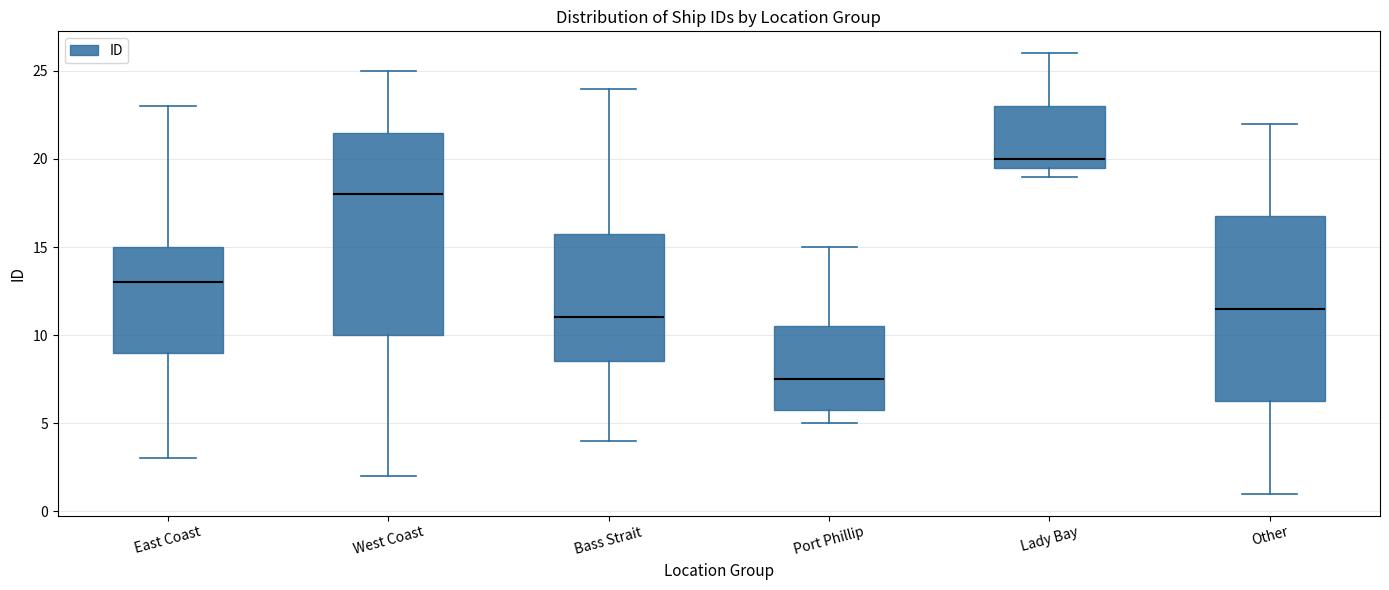

Reading left to right, read every box against the y-axis: the position of its median line, the range the box covers, and the ends of its whiskers. The values are not printed on the chart, so give them approximately, as read against the axis.

East Coast: median 13.0, box 9.0 to 15.0, whiskers 3.0 to 23.0
West Coast: median 18.0, box 10.0 to 21.5, whiskers 2.0 to 25.0
Bass Strait: median 11.0, box 8.5 to 16.0, whiskers 4.0 to 24.0
Port Phillip: median 7.5, box 6.0 to 10.5, whiskers 5.0 to 15.0
Lady Bay: median 20.0, box 19.5 to 23.0, whiskers 19.0 to 26.0
Other: median 11.5, box 6.5 to 17.0, whiskers 1.0 to 22.0